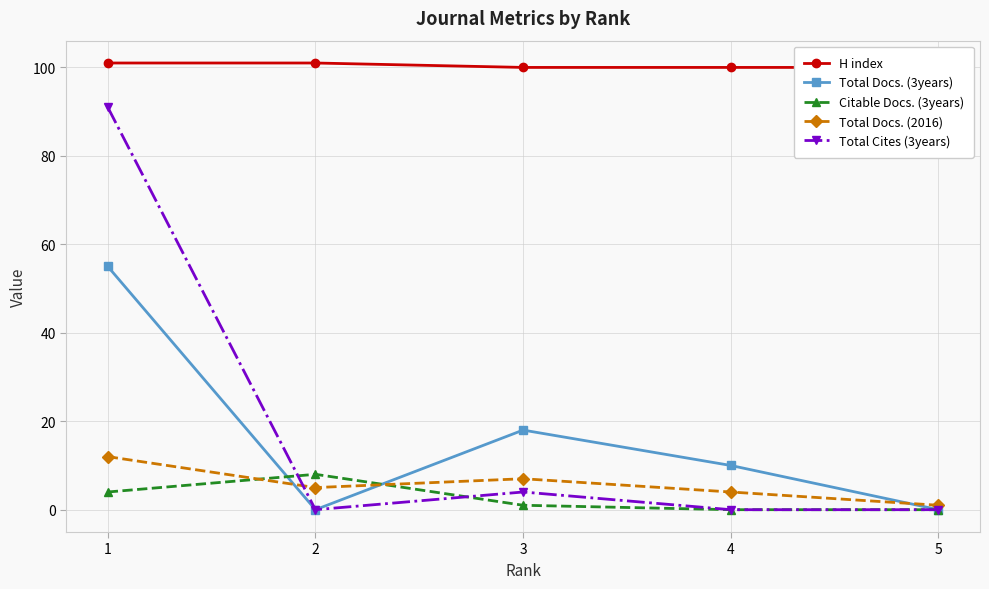

Reading left to right, list all the values displayed in this chart.

H index: 1=101	2=101	3=100	4=100	5=100
Total Docs. (3years): 1=55	2=0	3=18	4=10	5=0
Citable Docs. (3years): 1=4	2=8	3=1	4=0	5=0
Total Docs. (2016): 1=12	2=5	3=7	4=4	5=1
Total Cites (3years): 1=91	2=0	3=4	4=0	5=0